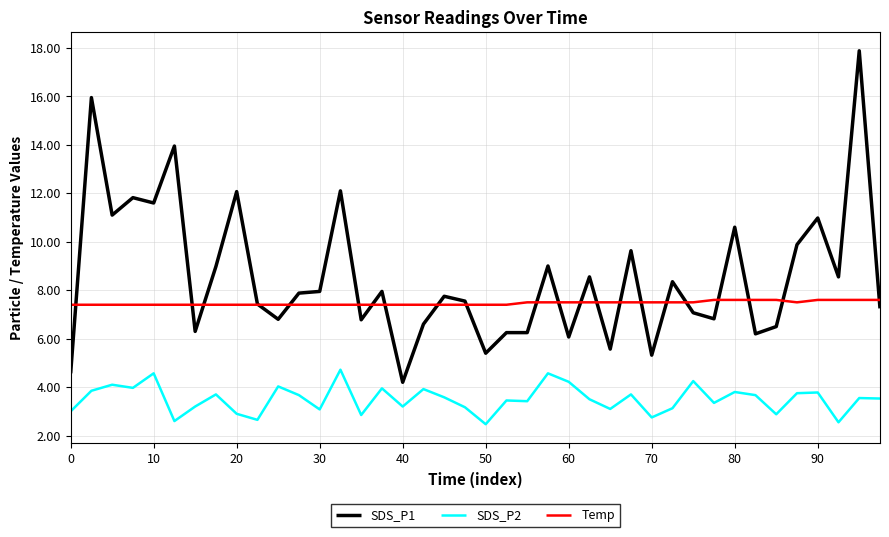

Count the number of data series in this chart.

3